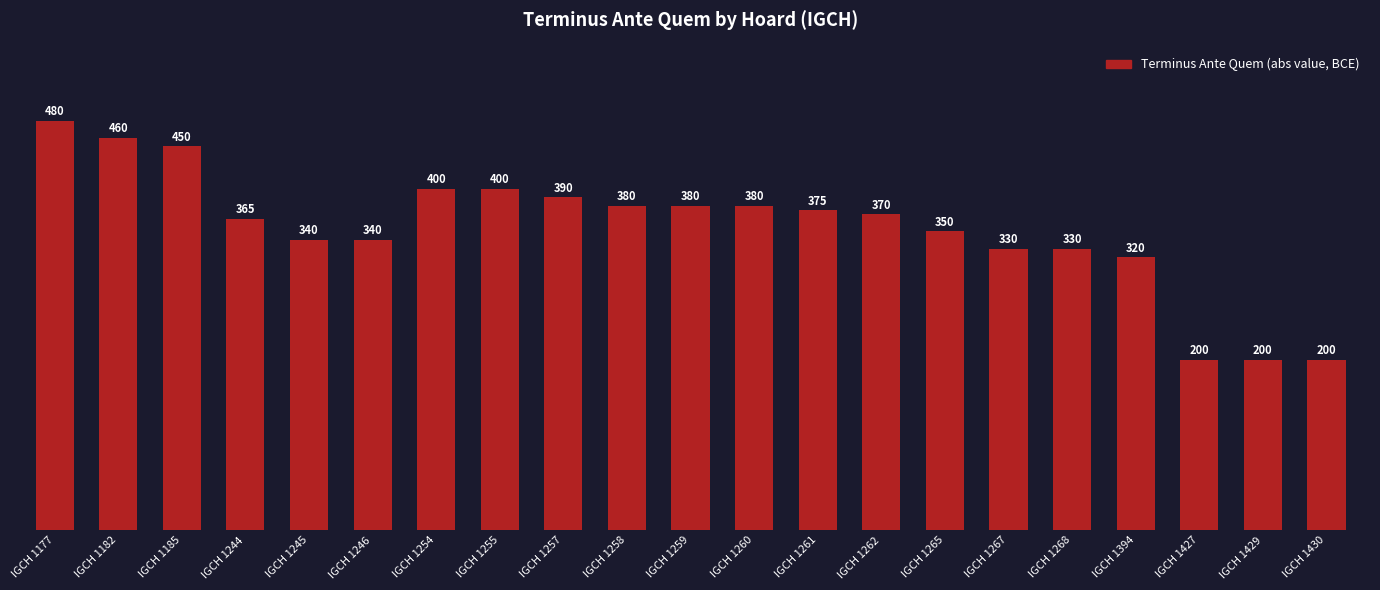

How many series are shown in this chart?

1